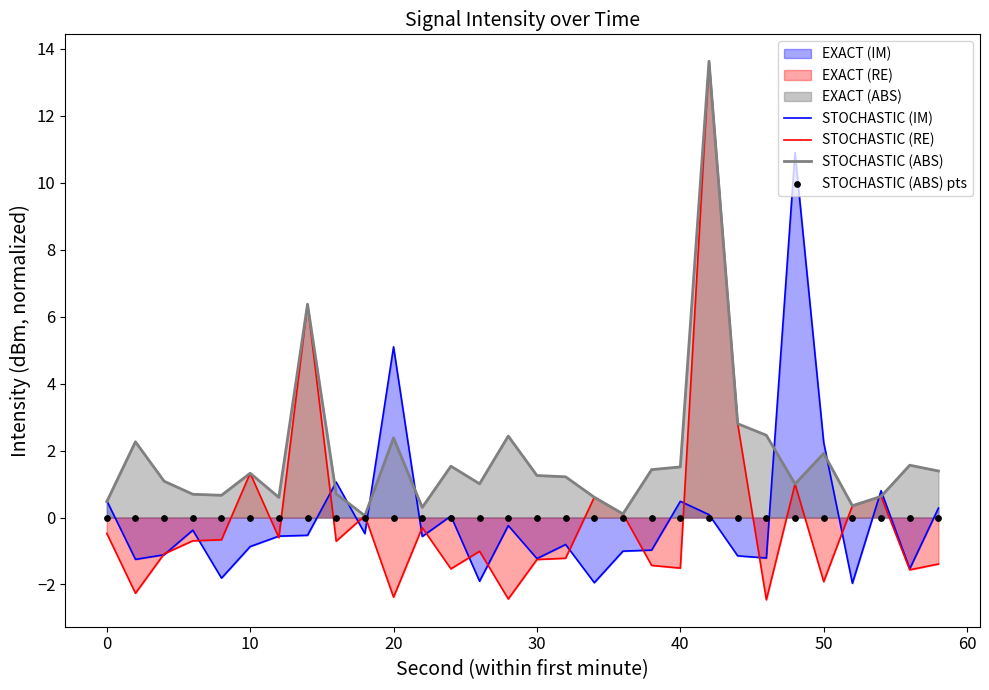

The STOCHASTIC (RE) series shows -2.4 at 20. True or false?

True